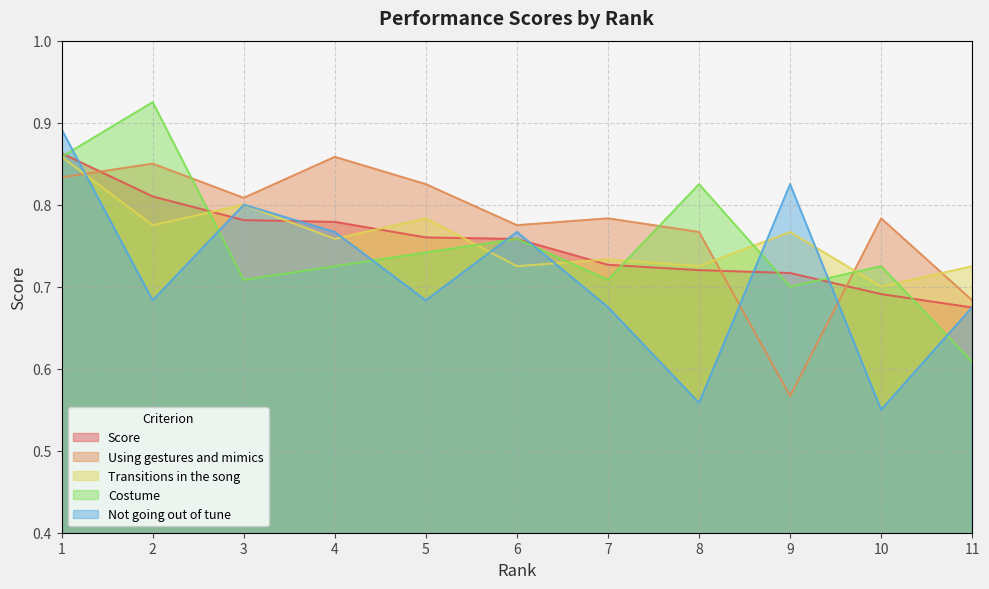

What is the maximum value shown in the chart?

0.9